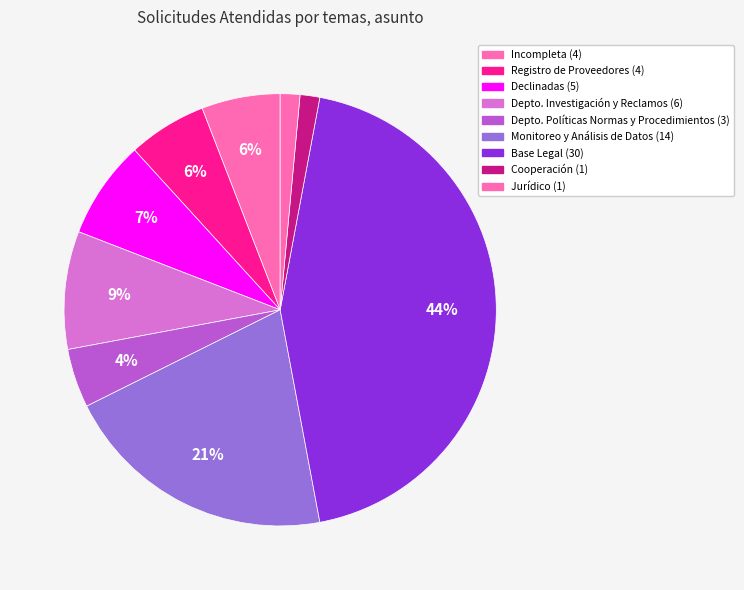

Rank the categories by value from lowest to highest.

Cooperación, Jurídico, Depto. Políticas Normas y Procedimientos, Incompleta, Registro de Proveedores, Declinadas, Depto. Investigación y Reclamos, Monitoreo y Análisis de Datos, Base Legal